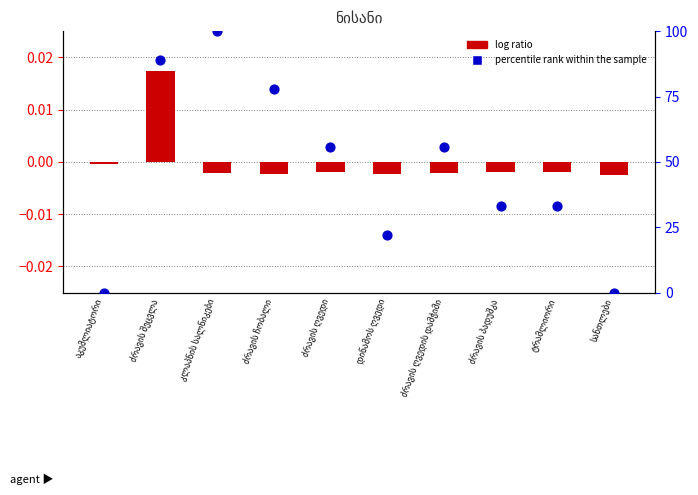

What are all the series names shown in the legend?

log ratio, percentile rank within the sample